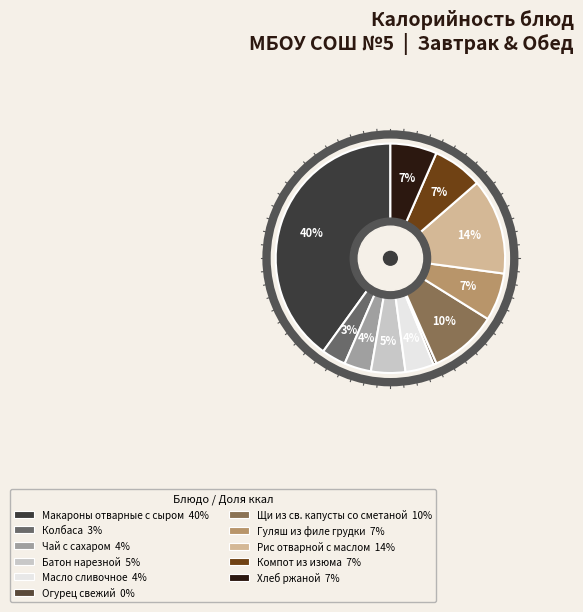

How many slices are in this pie chart?

11